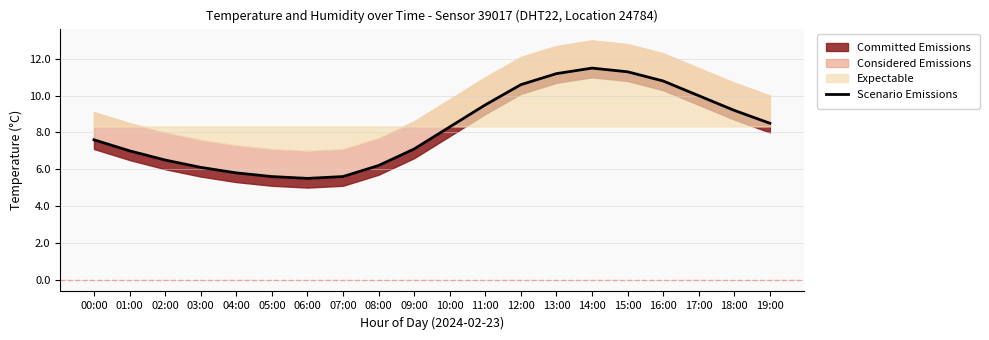

Reading left to right, list all the values displayed in this chart.

00:00=7.6	01:00=7.0	02:00=6.5	03:00=6.1	04:00=5.8	05:00=5.6	06:00=5.5	07:00=5.6	08:00=6.2	09:00=7.1	10:00=8.3	11:00=9.5	12:00=10.6	13:00=11.2	14:00=11.5	15:00=11.3	16:00=10.8	17:00=10.0	18:00=9.2	19:00=8.5